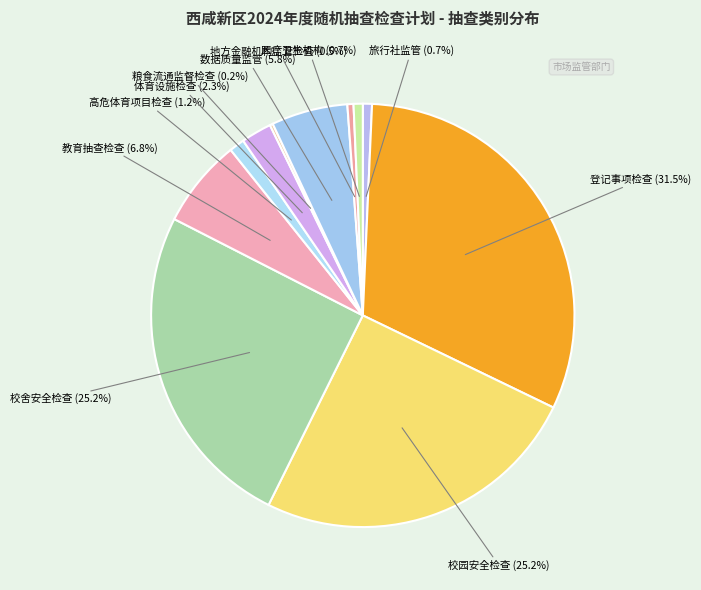

Which slice is the largest?

登记事项检查